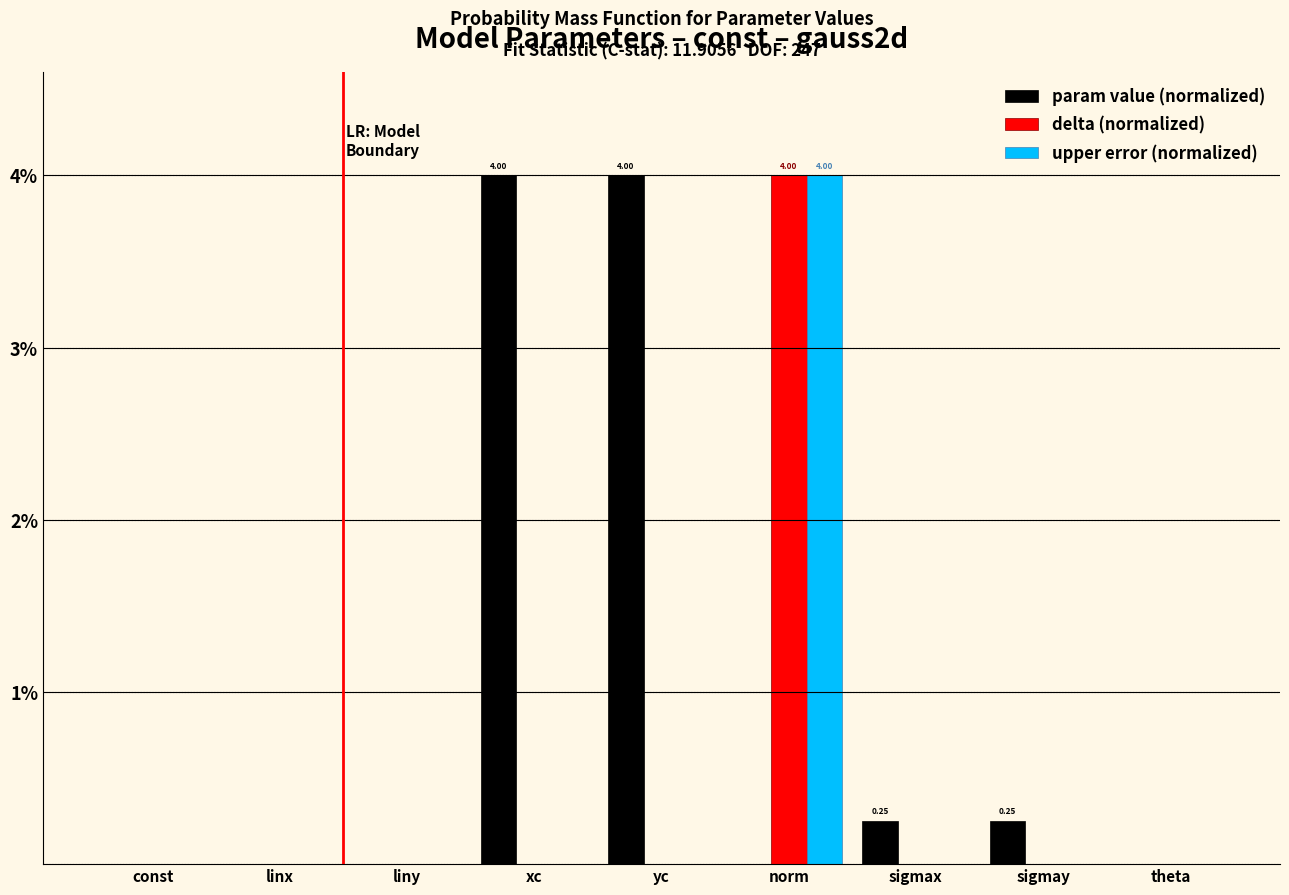

Which series has the largest total across all categories?

param value (normalized)